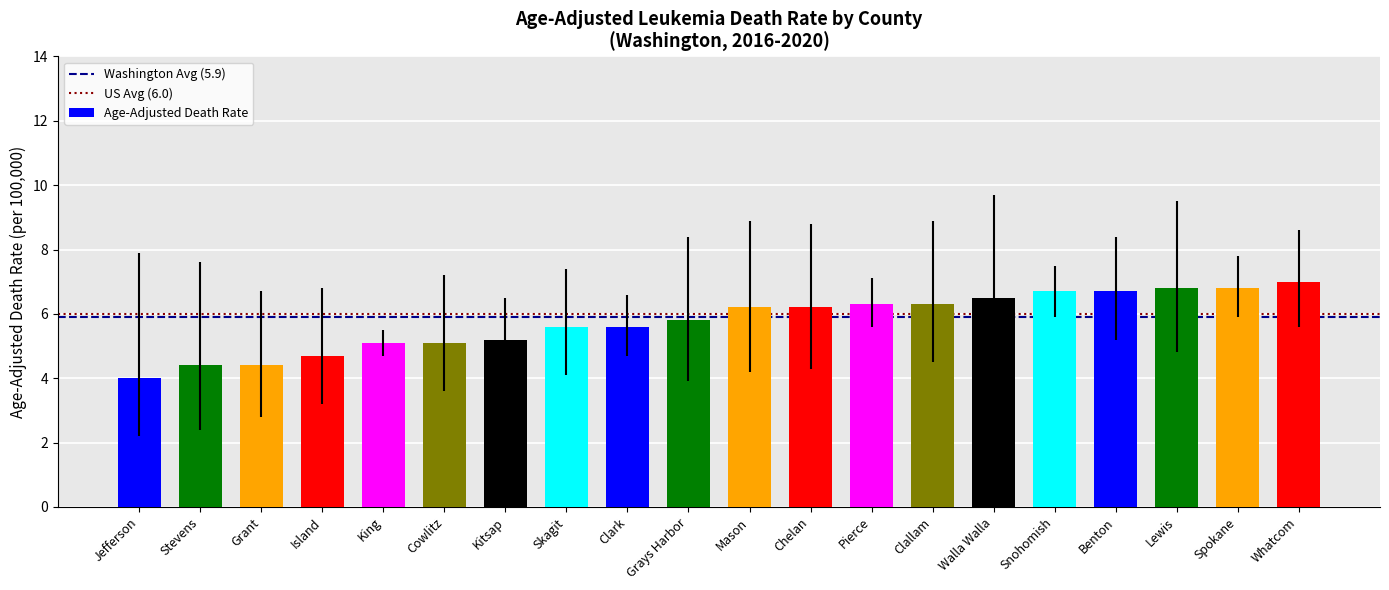

What is the sum of the values at Kitsap and Skagit?

10.8